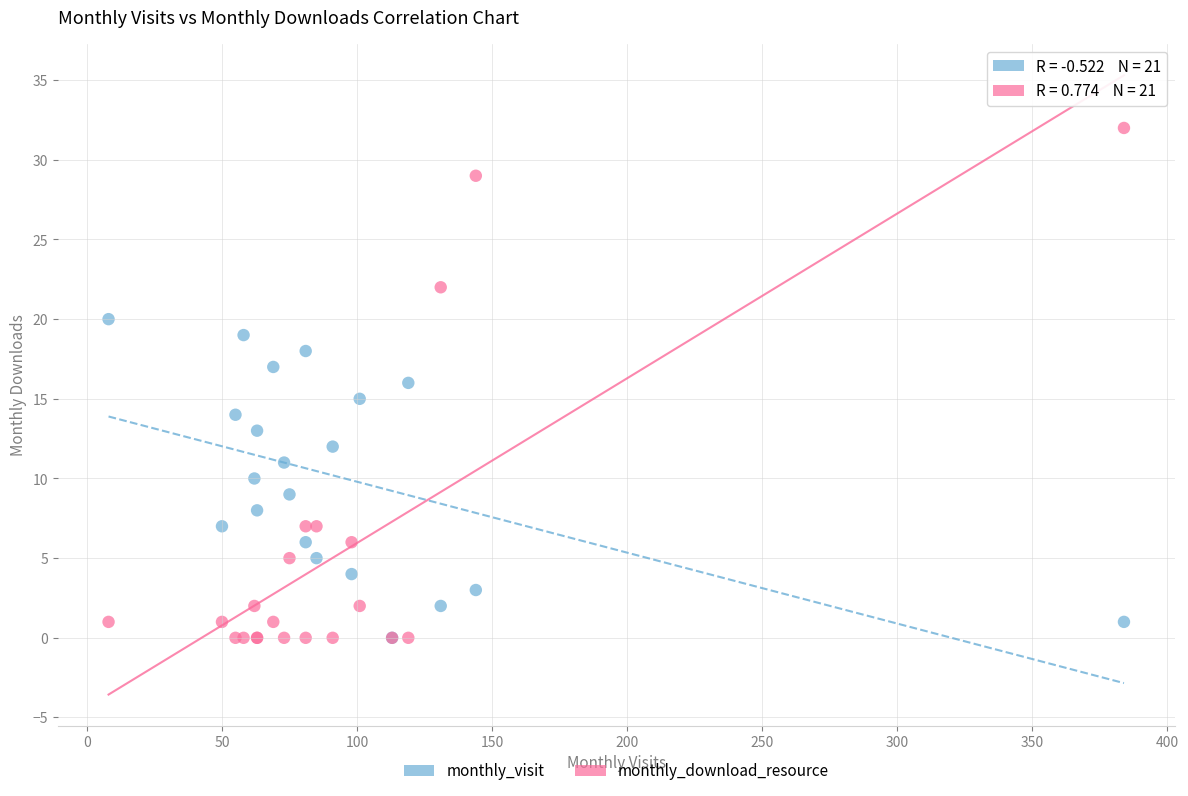

What are all the series names shown in the legend?

monthly_visit, monthly_download_resource